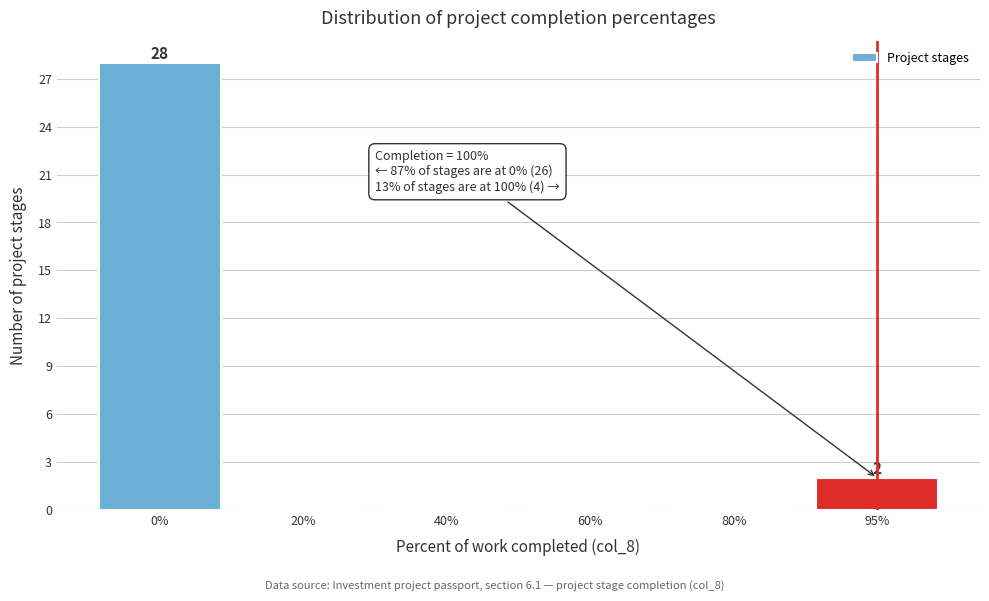

Reading left to right, transcribe all the data shown in this chart.

0%=28	20%=0	40%=0	60%=0	80%=0	95%=2